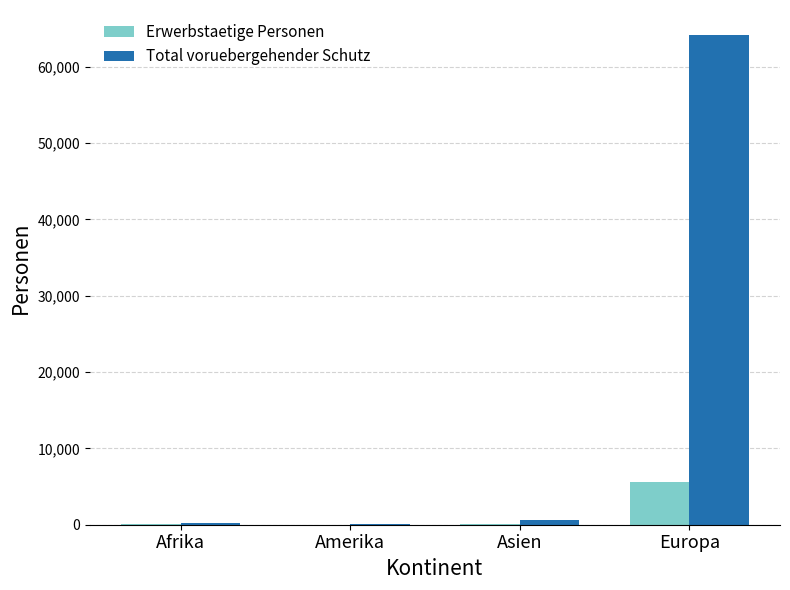

At which label is Erwerbstaetige Personen closest to 2830?

Asien